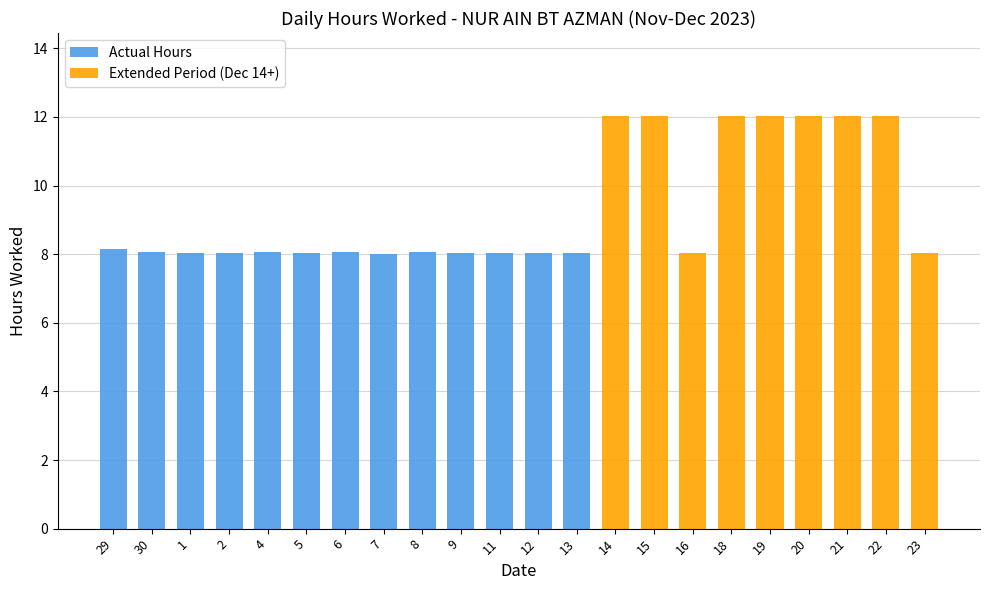

What is the label of the 22nd bar from the right?

29